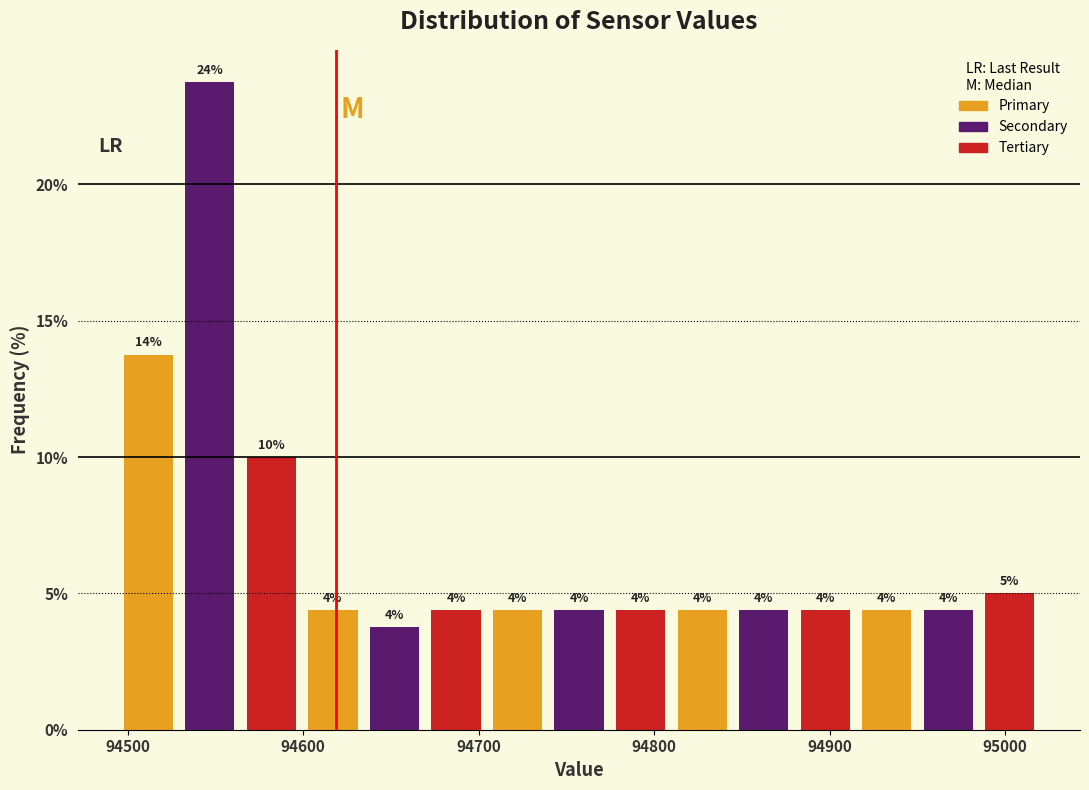

Read against the x-axis, roughly where is the centre of the tallest bar?

94550